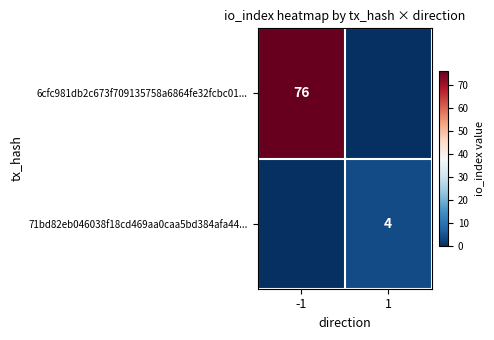

True or false: 6cfc981db2c673f709135758a6864fe32fcbc01... has a value of 76 at -1.

True